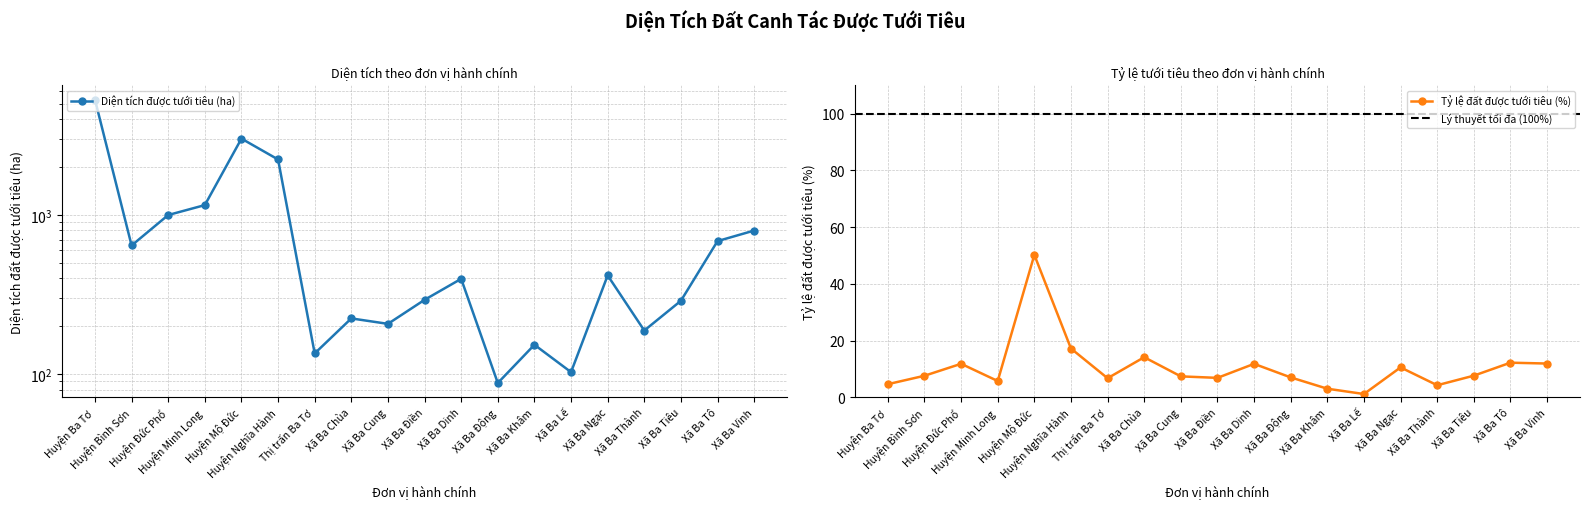

What is the lowest value of the Diện tích đất được tưới tiêu (ha) series?

88.0